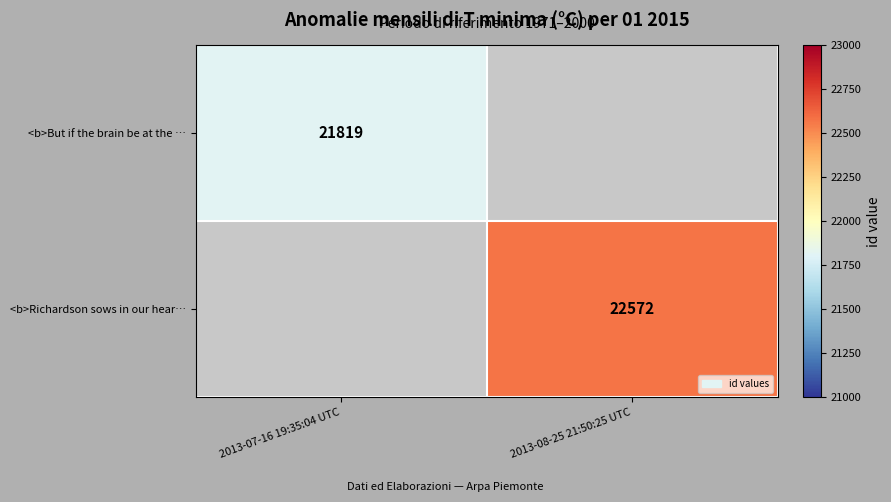

The <b>Richardson sows in our hear… series shows 9297 at 2013-08-25 21:50:25 UTC. True or false?

False